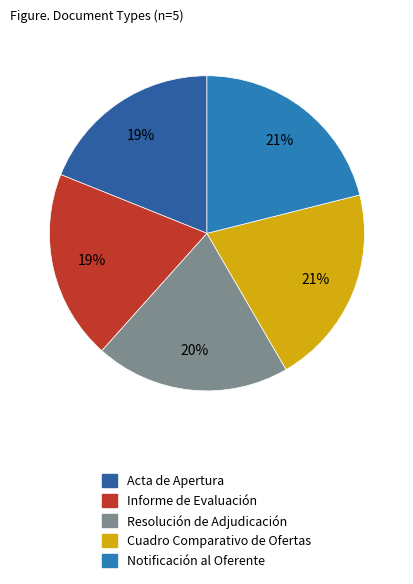

Do Cuadro Comparativo de Ofertas and Notificación al Oferente together represent more than half of the pie?

No